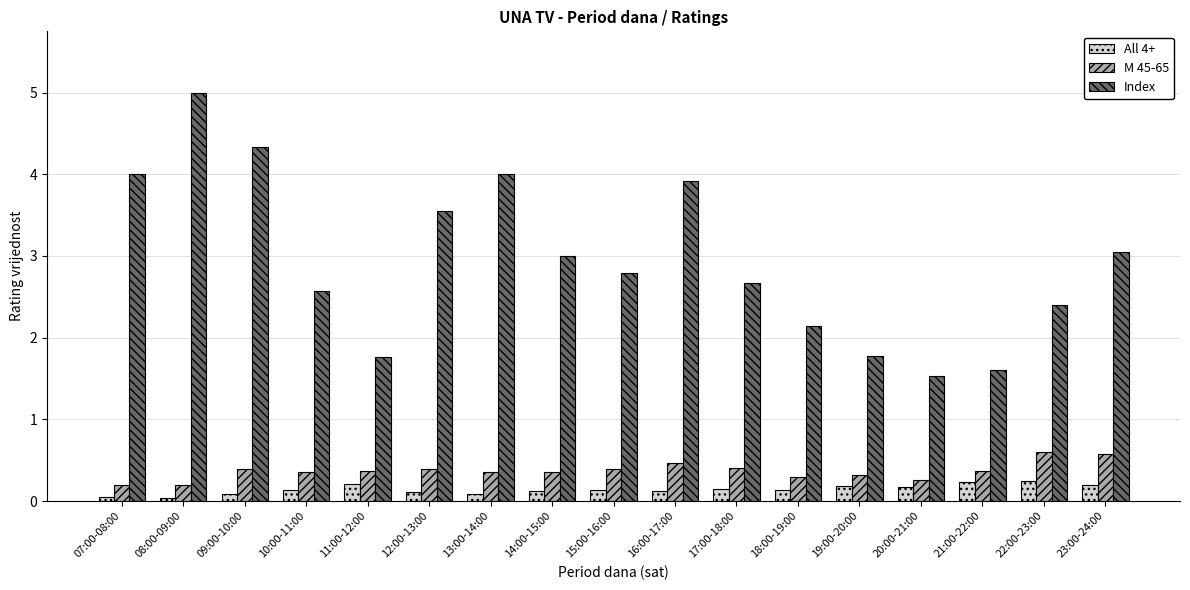

What is the minimum value for M 45-65?

0.2